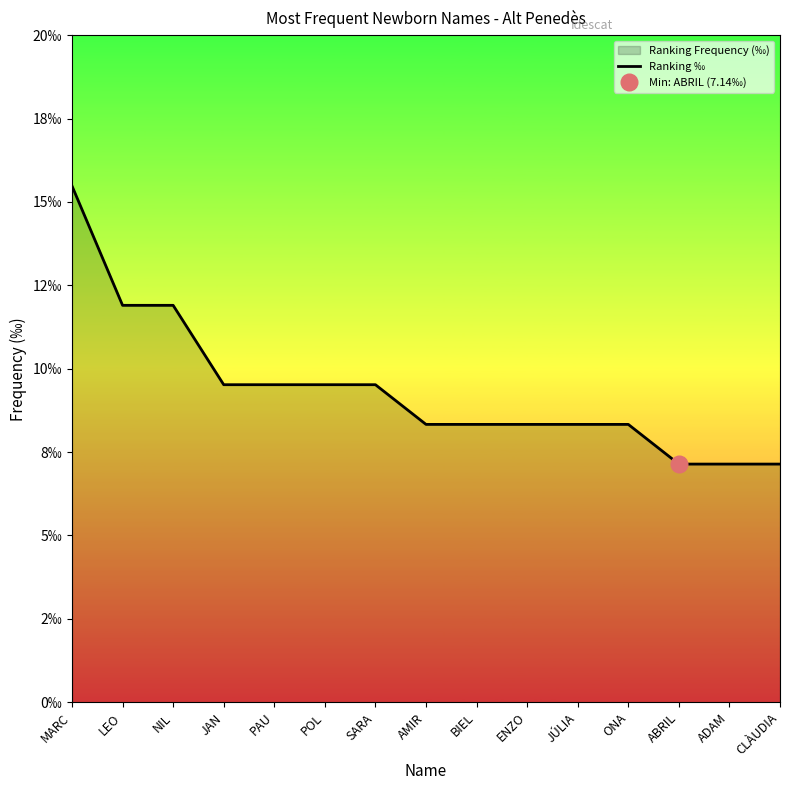

Between MARC and POL, which is larger?

MARC